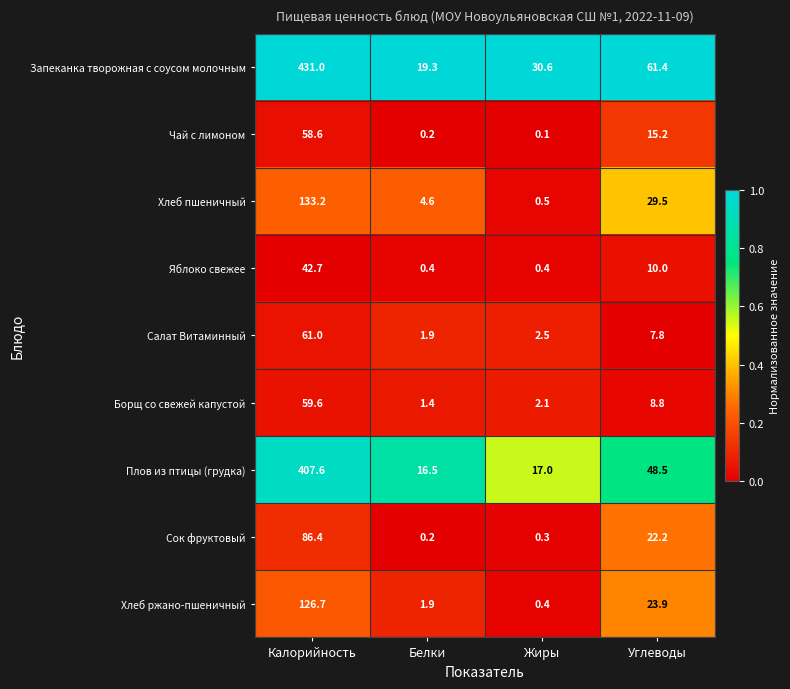

What is the difference between the highest and lowest values at Углеводы?

53.6